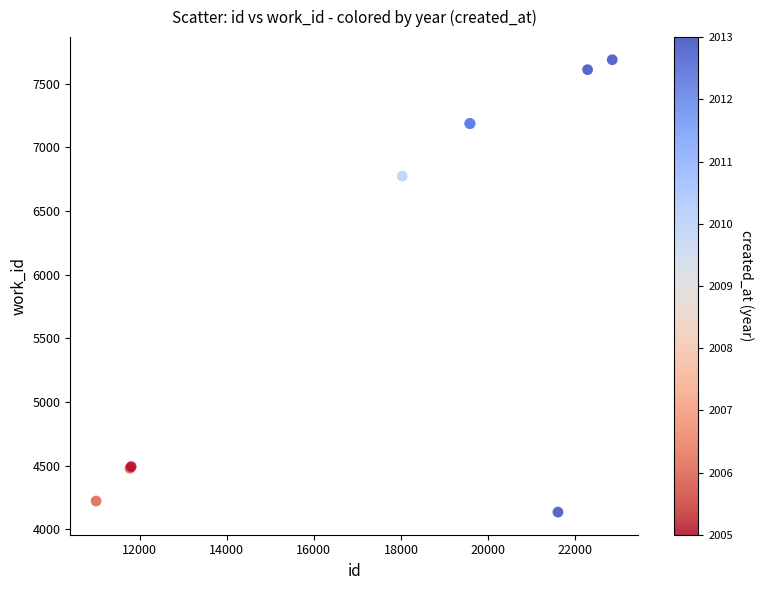

What Y value in the scatter plot is closest to 5912?

6774